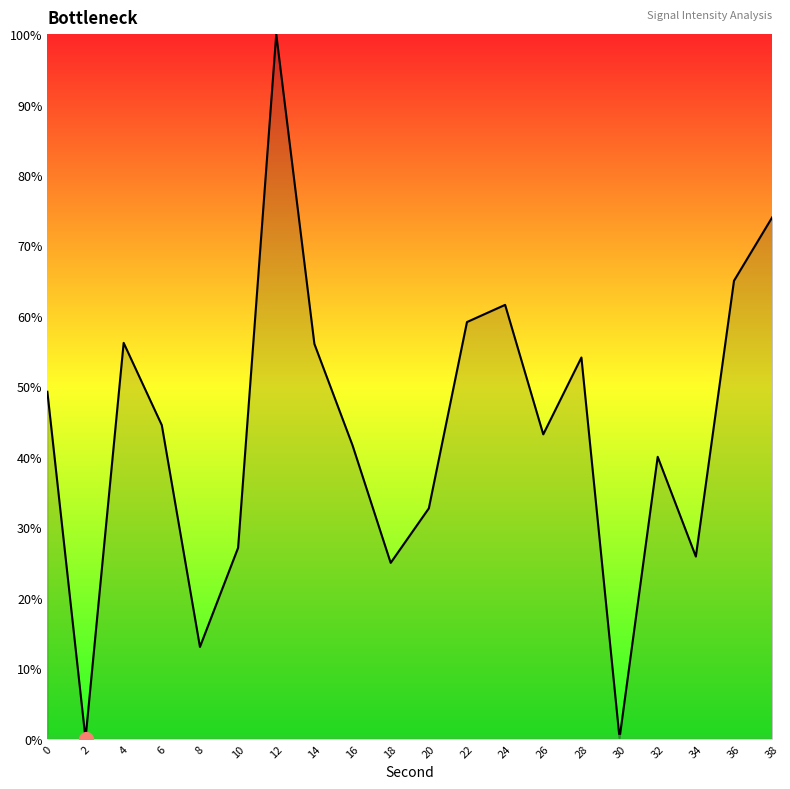

What is the maximum value shown in the chart?

100.0